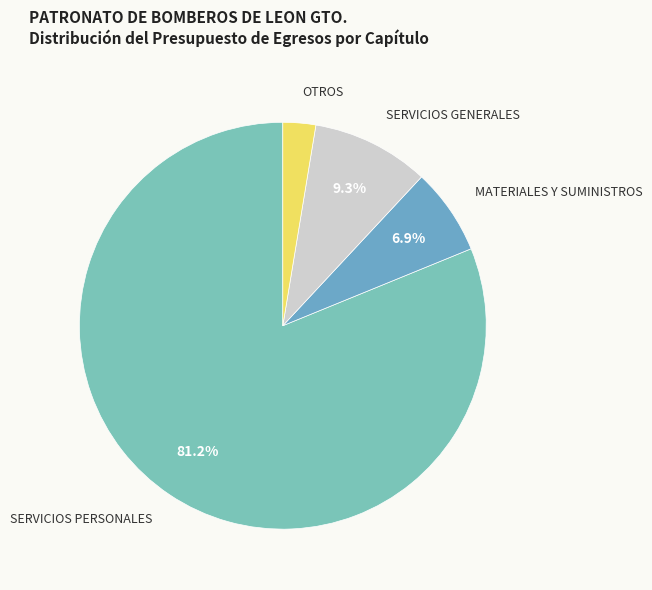

Rank the categories by value from highest to lowest.

SERVICIOS PERSONALES, SERVICIOS GENERALES, MATERIALES Y SUMINISTROS, OTROS